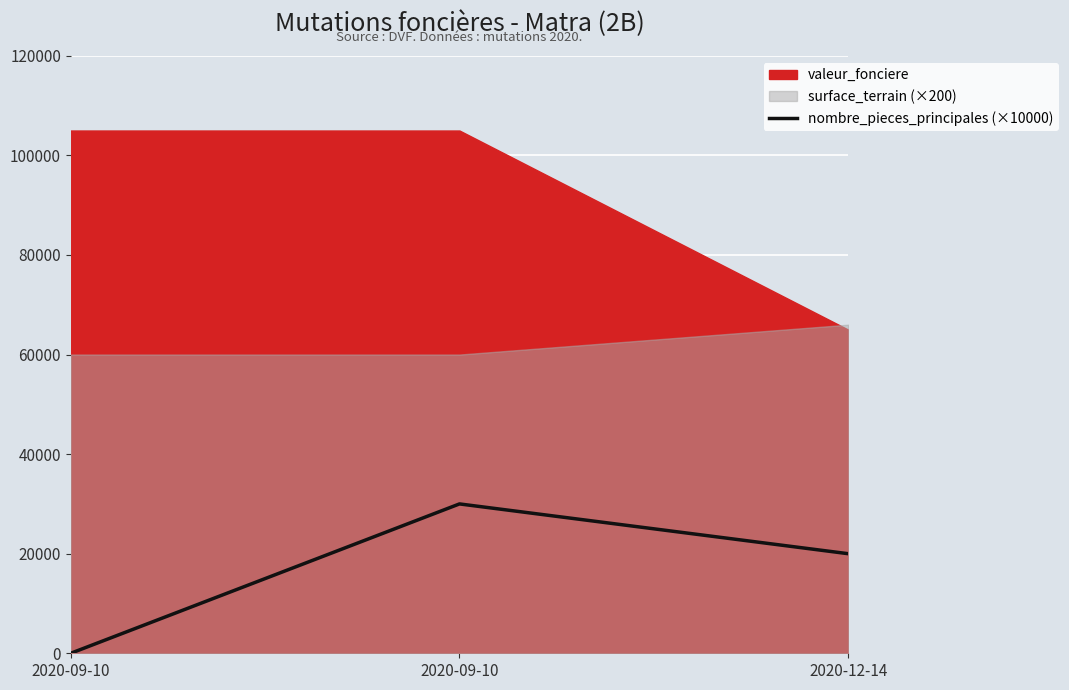

What is the average value?

16667